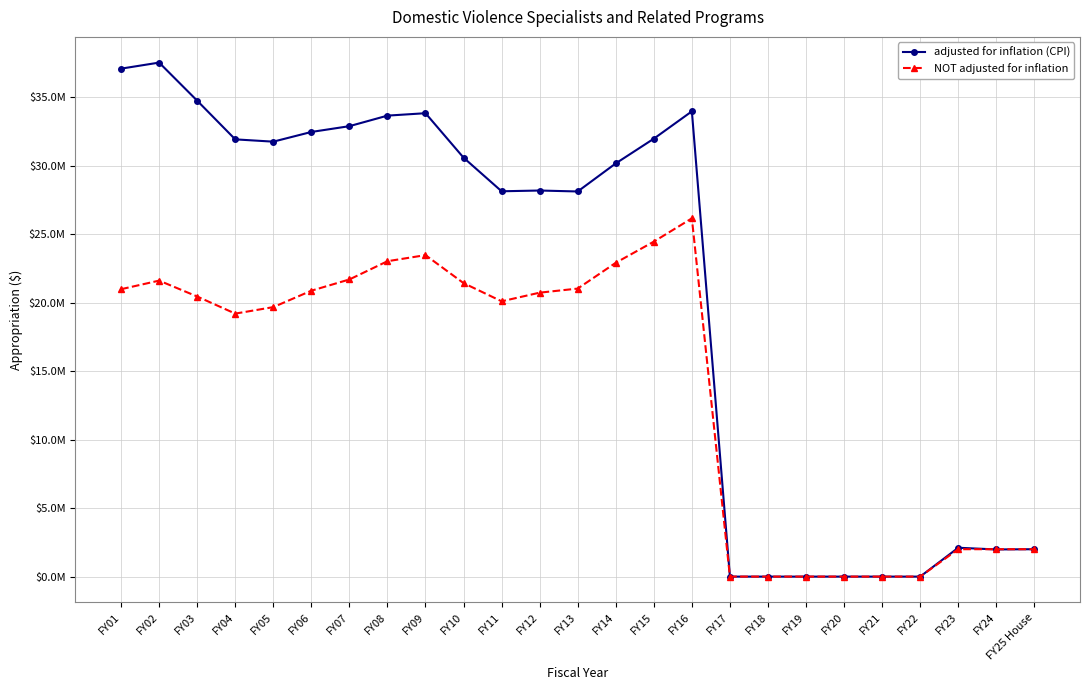

What position from the right is FY17?

9